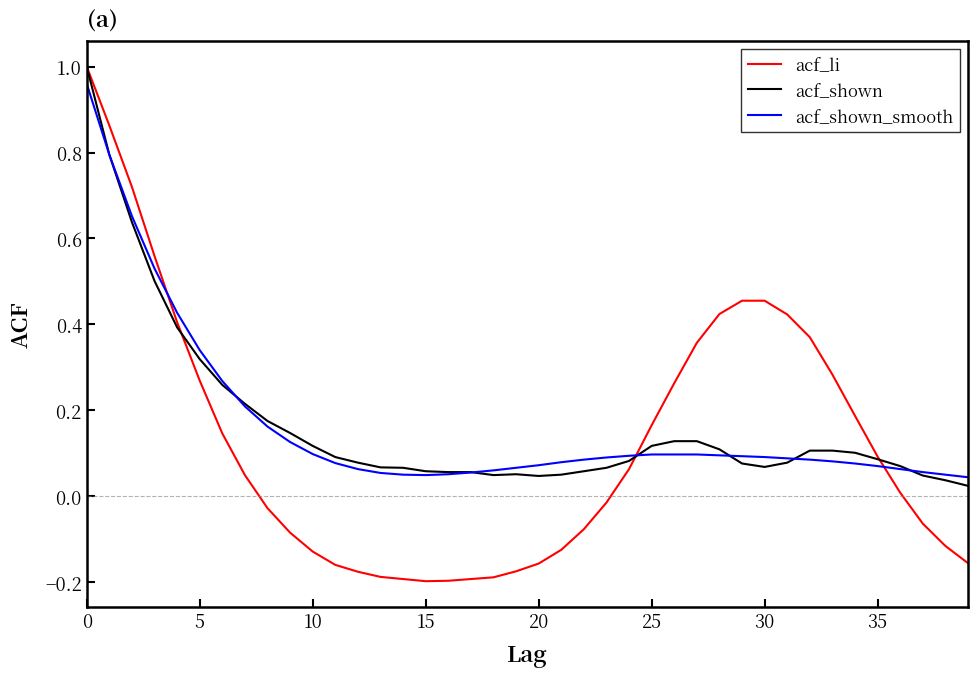

How many positive values does the acf_li series have?

21